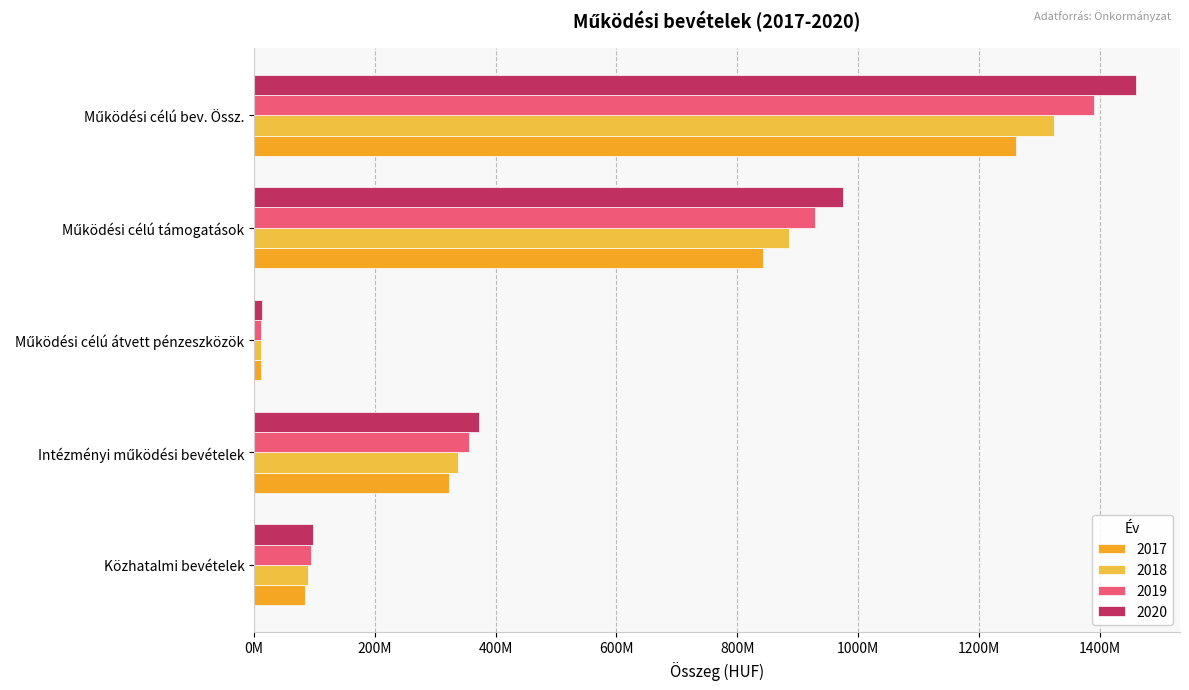

List the series in order of their peak value, highest first.

2020, 2019, 2018, 2017